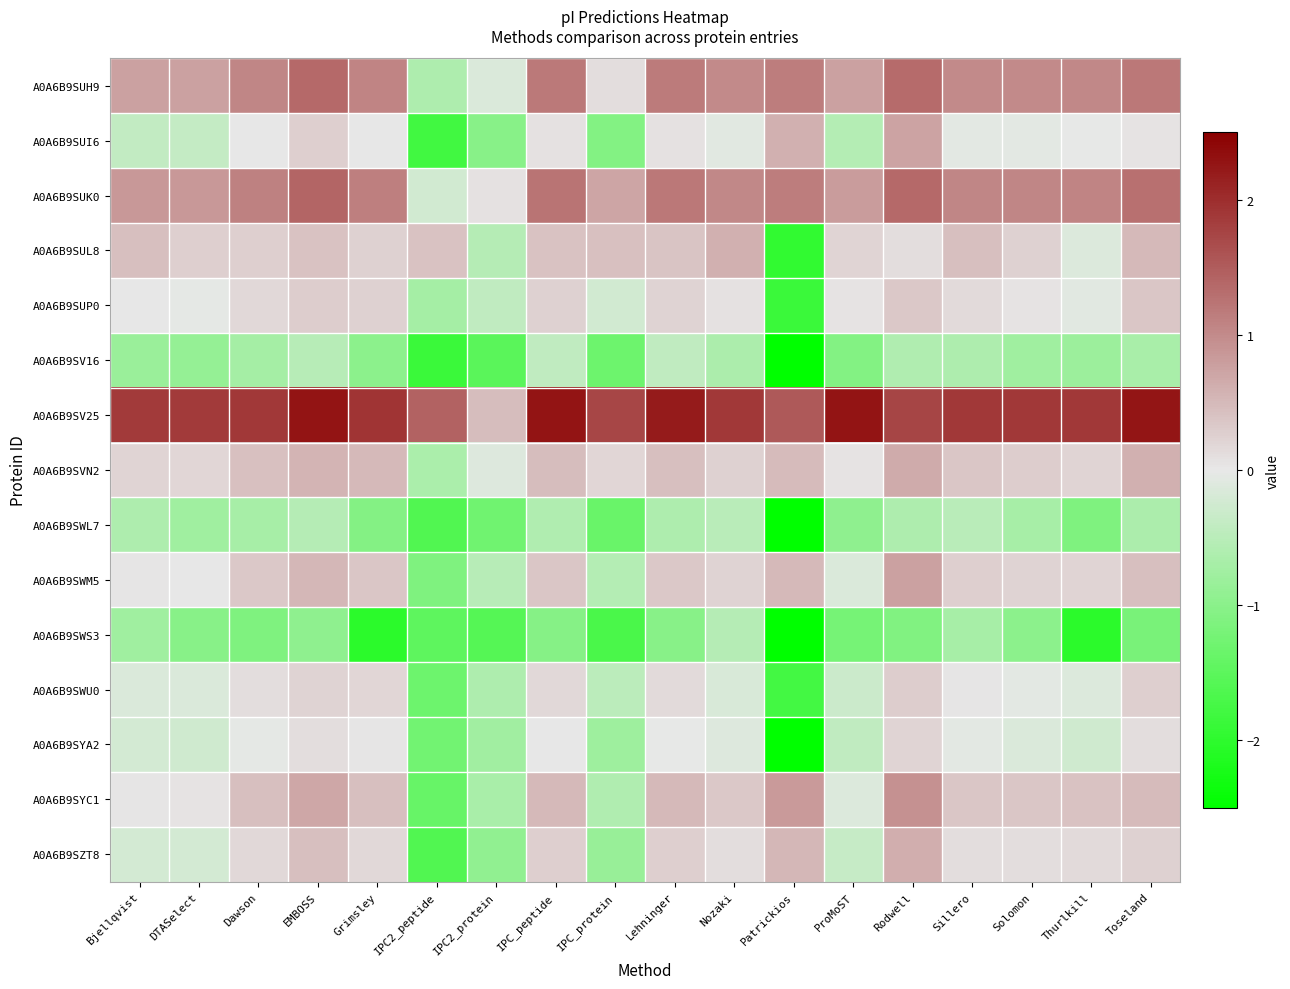

What is the spread (max minus min) of values at Bjellqvist?

2.7